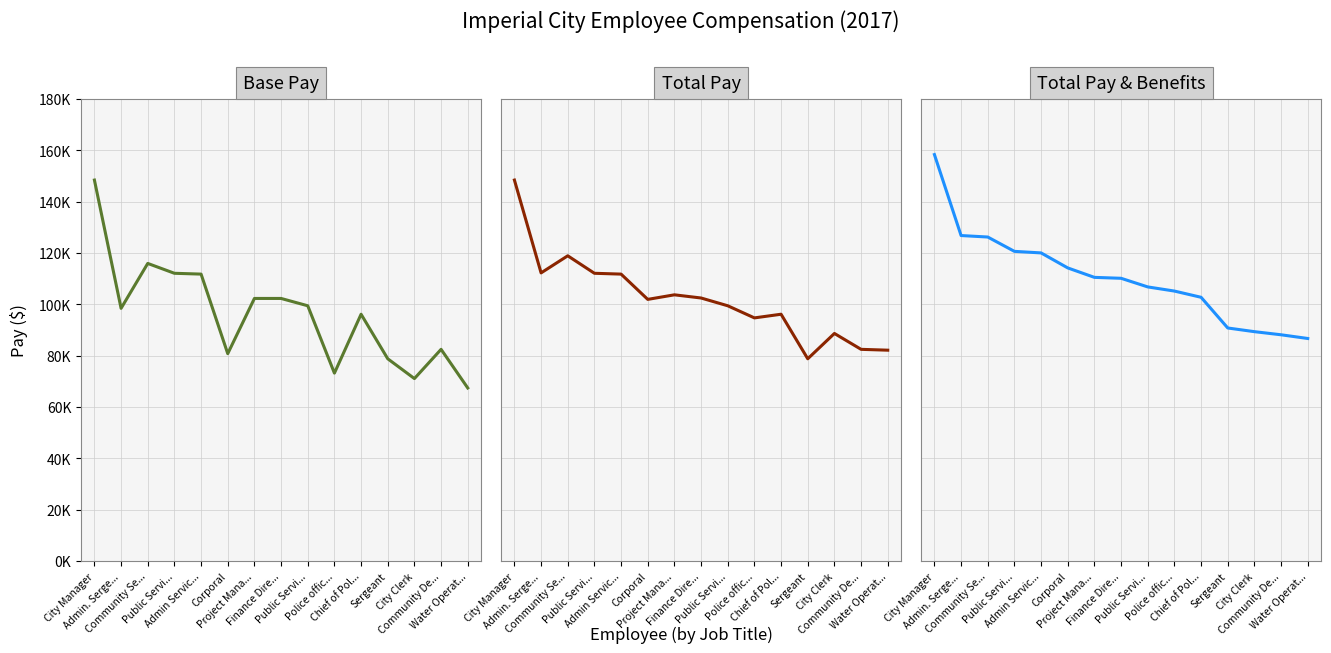

True or false: Total Pay has a value of 82136.2 at Water Operat....

True